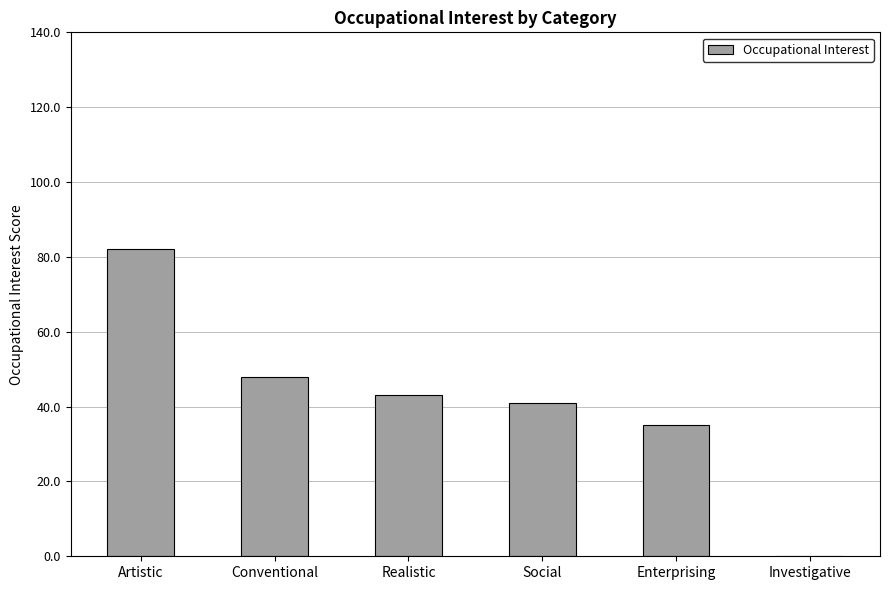

The chart shows a value of 43 at Realistic. True or false?

True